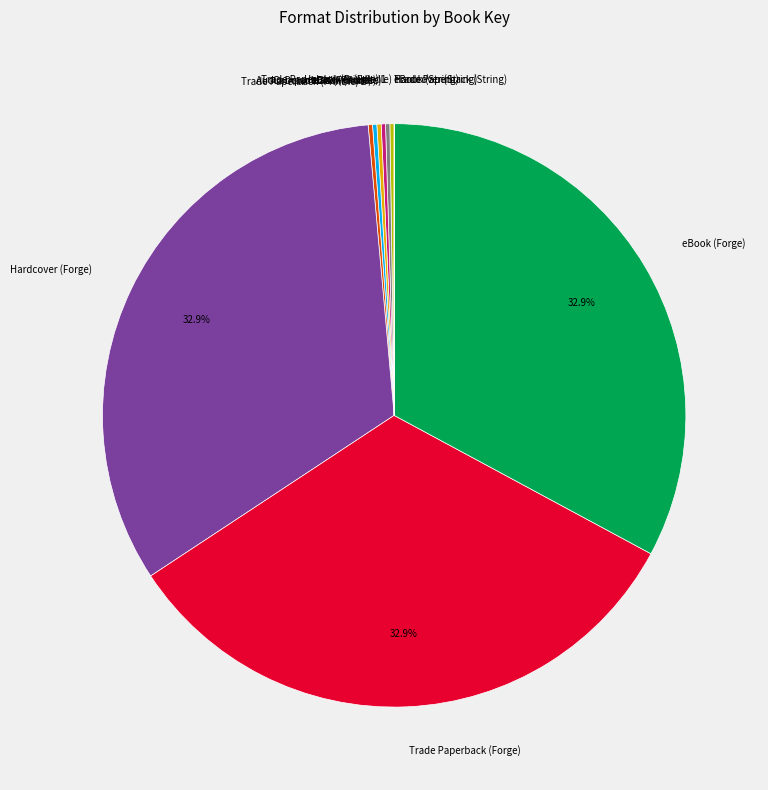

Is there any slice that represents more than half of the pie?

No